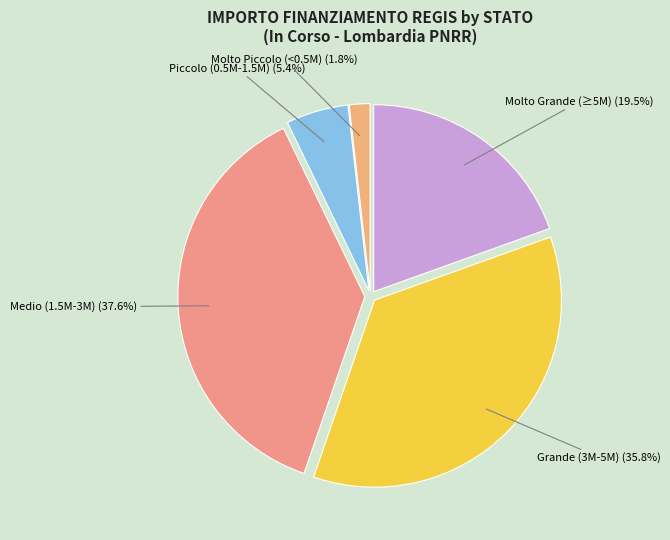

To the nearest percent, what is the average slice percentage?

20%